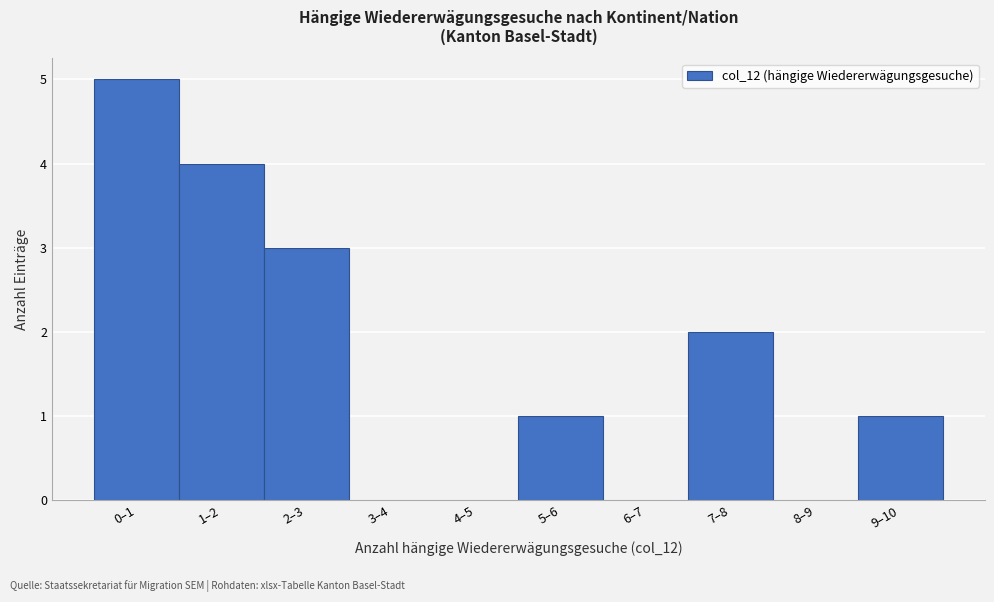

Reading left to right, transcribe all the data shown in this chart.

0–1=5	1–2=4	2–3=3	3–4=0	4–5=0	5–6=1	6–7=0	7–8=2	8–9=0	9–10=1